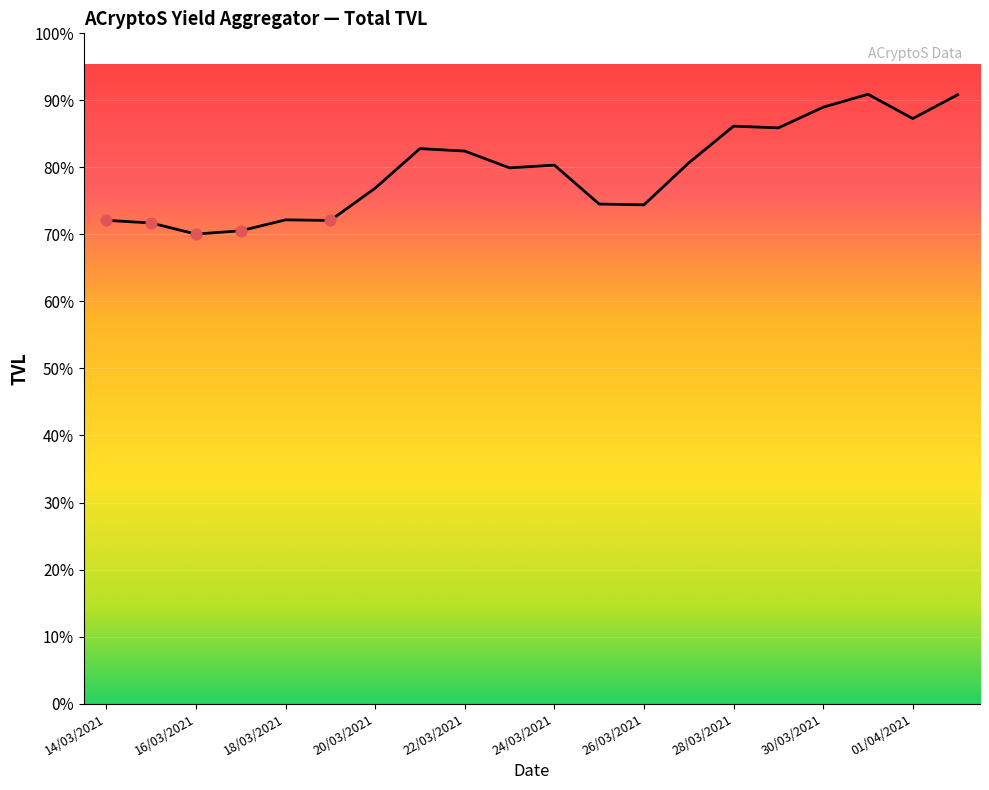

Does the chart have visible grid lines?

Yes